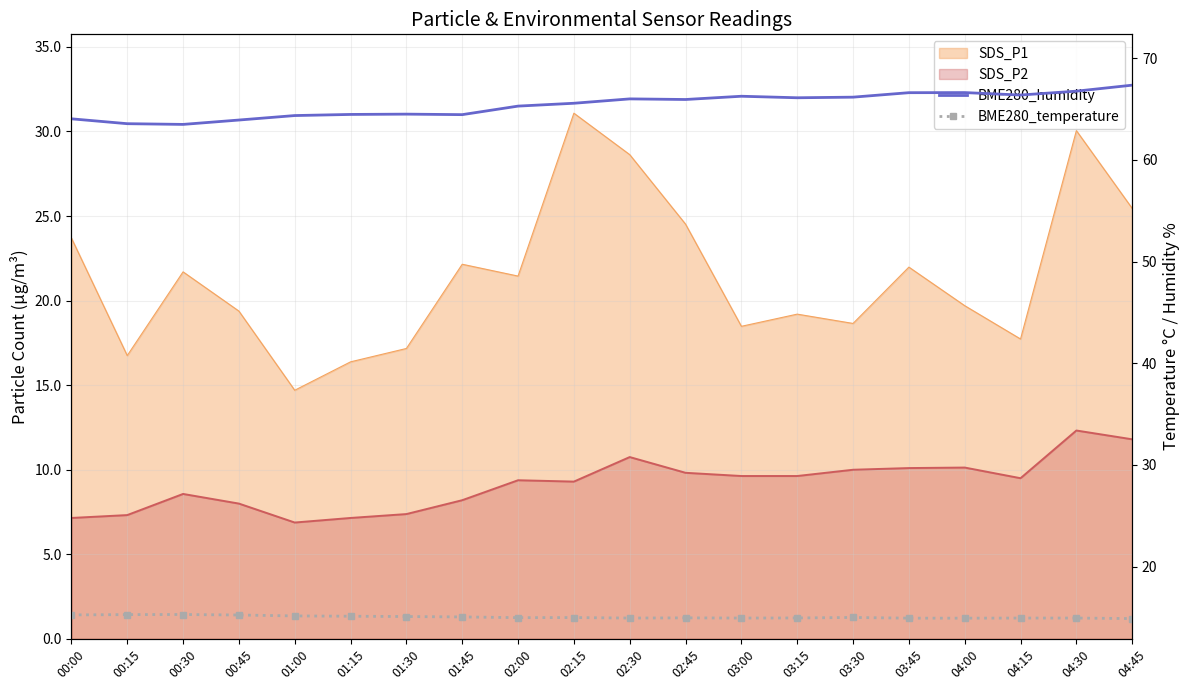

At which category is the sum across all series the highest?

04:45